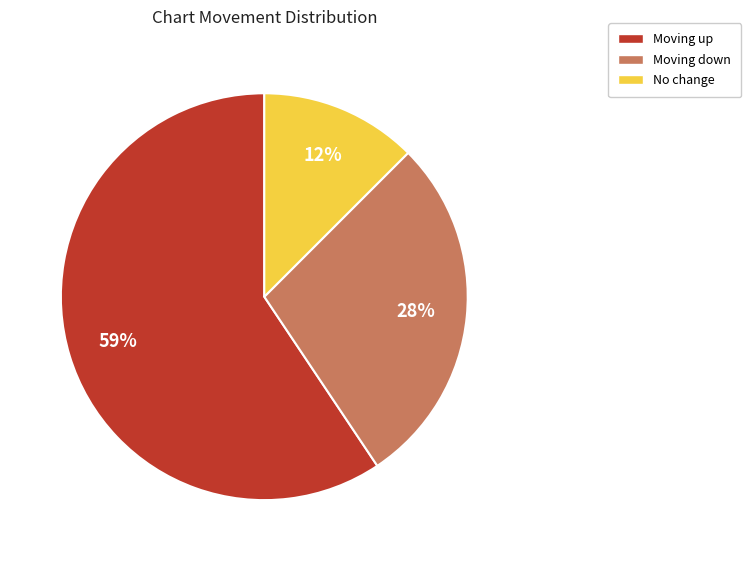

To the nearest percent, what is the difference between the largest and smallest slice percentages?

47%